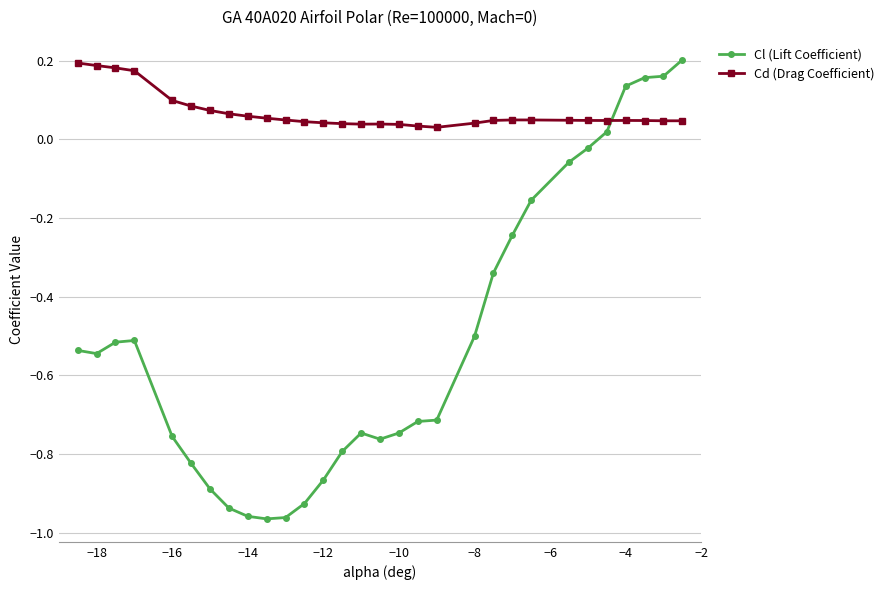

In Cd (Drag Coefficient), how many points are higher than both neighbors (excluding endpoints)?

3